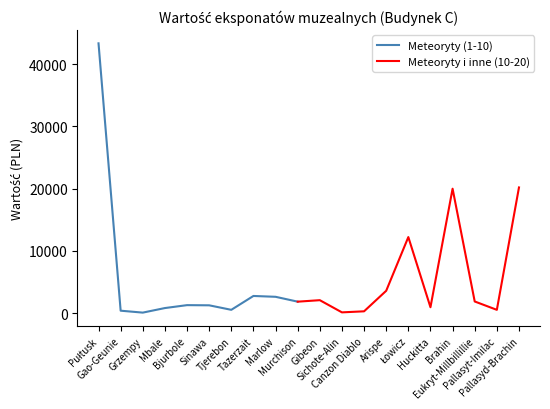

Where is the first local maximum?

Bjurbole